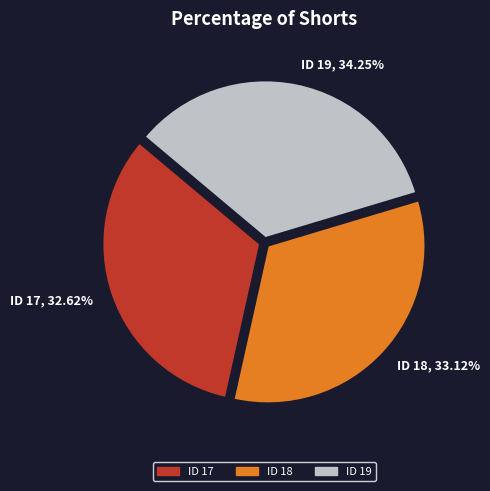

Combined, do ID 17, 32.62% and ID 19, 34.25% account for over 50%?

Yes